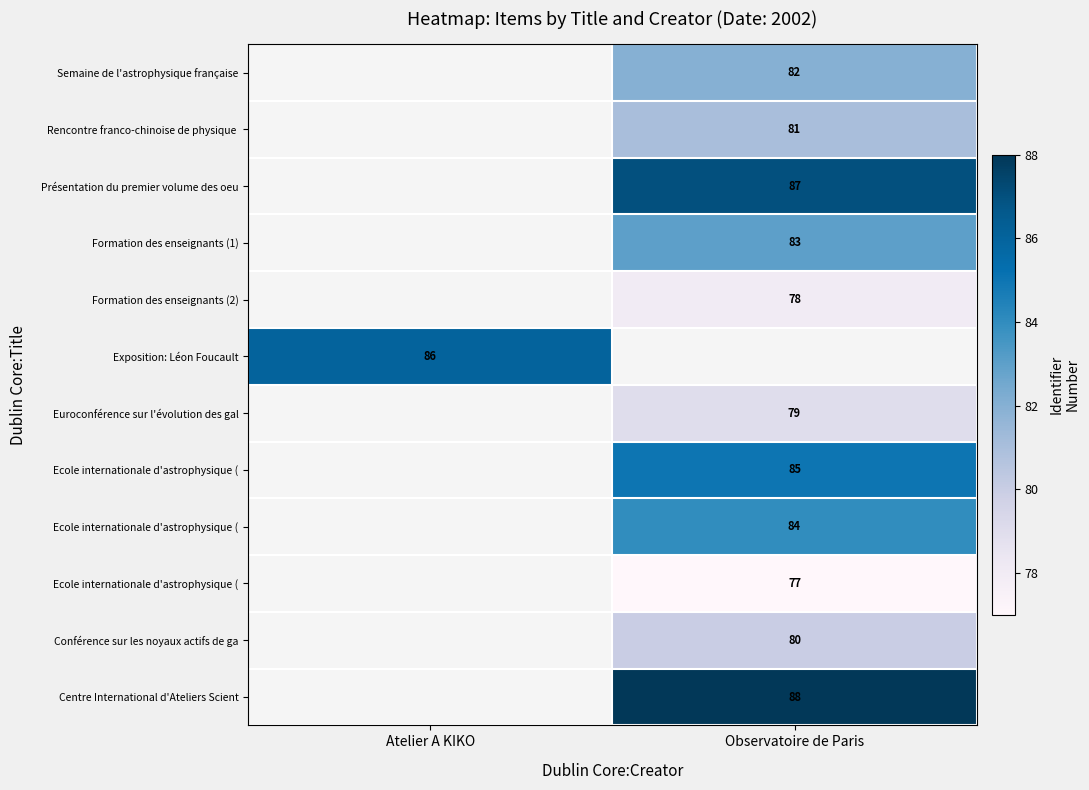

Which category has the highest value across all series?

Observatoire de Paris